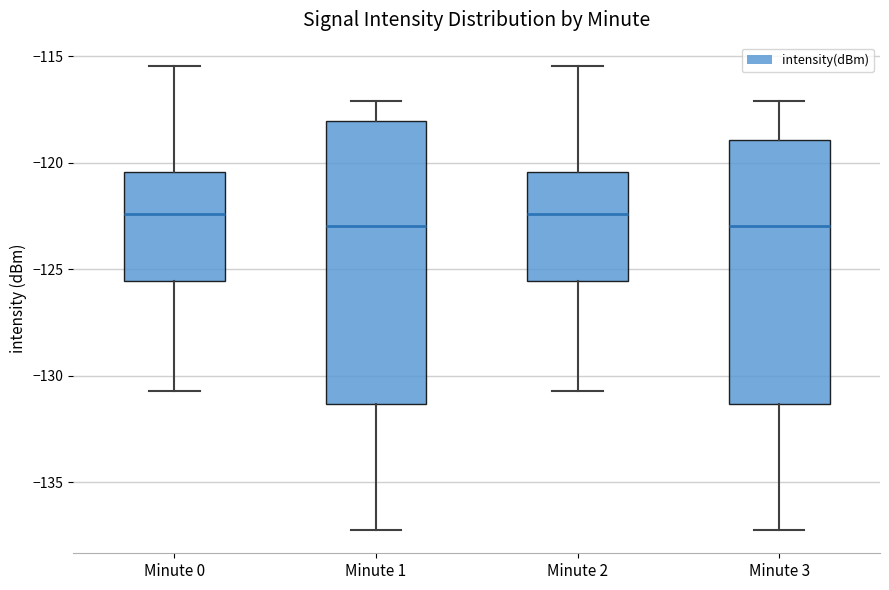

Reading left to right, read every box against the y-axis: the position of its median line, the range the box covers, and the ends of its whiskers. The values are not printed on the chart, so give them approximately, as read against the axis.

Minute 0: median -122.5, box -125.5 to -120.5, whiskers -130.5 to -115.5
Minute 1: median -123.0, box -131.5 to -118.0, whiskers -137.5 to -117.0
Minute 2: median -122.5, box -125.5 to -120.5, whiskers -130.5 to -115.5
Minute 3: median -123.0, box -131.5 to -119.0, whiskers -137.5 to -117.0